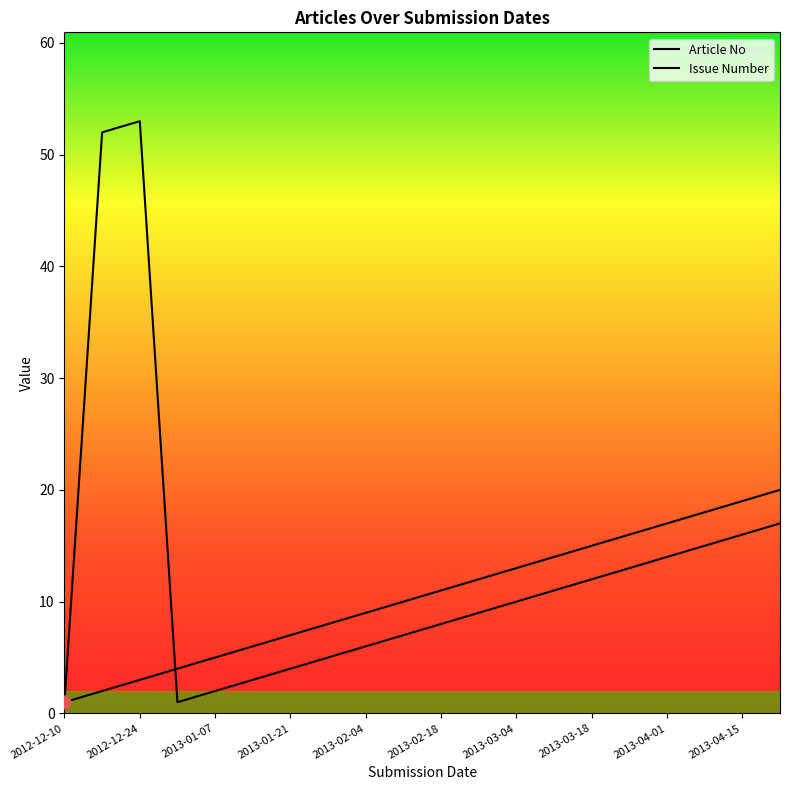

At how many categories does at least one series exceed 43?

2